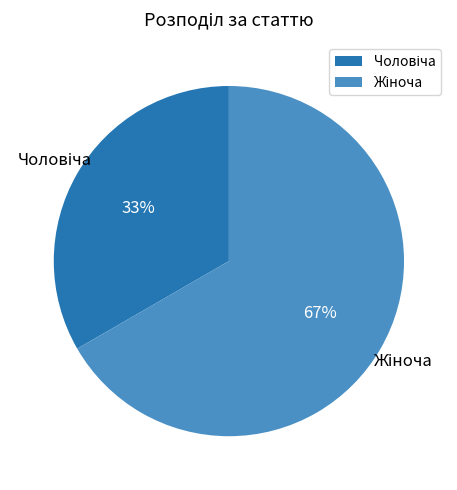

To the nearest percent, what is the average slice percentage?

50%